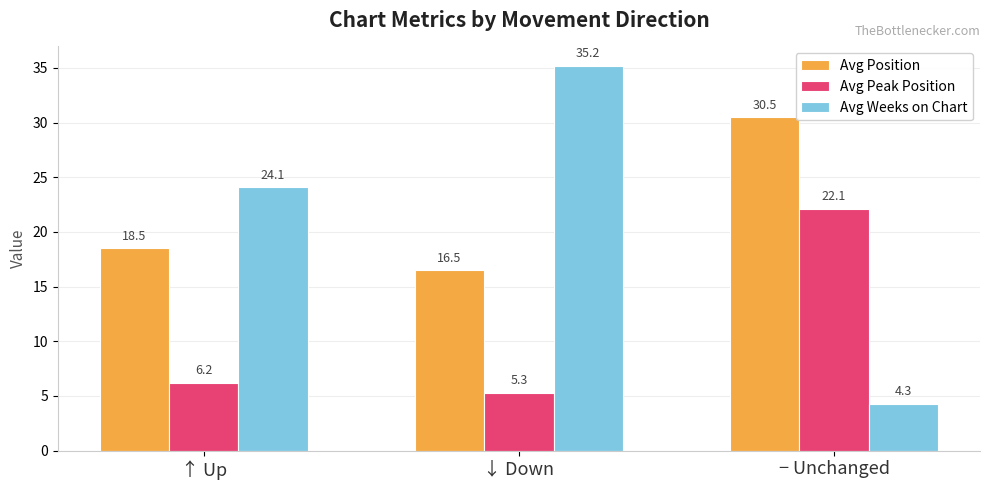

Is it true that Avg Peak Position equals 14.4 at − Unchanged?

False